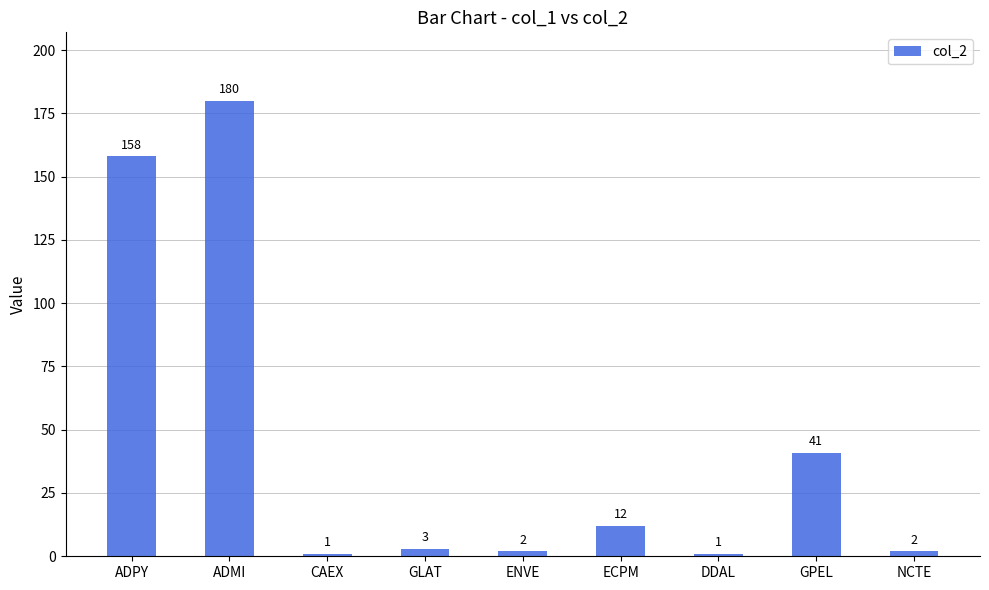

Which label corresponds to the largest value in the chart?

ADMI